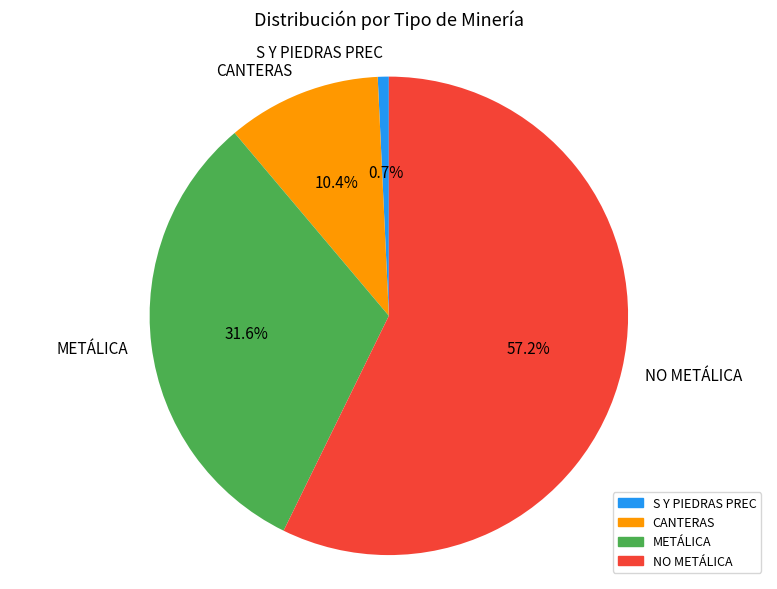

How many slices are in this pie chart?

4